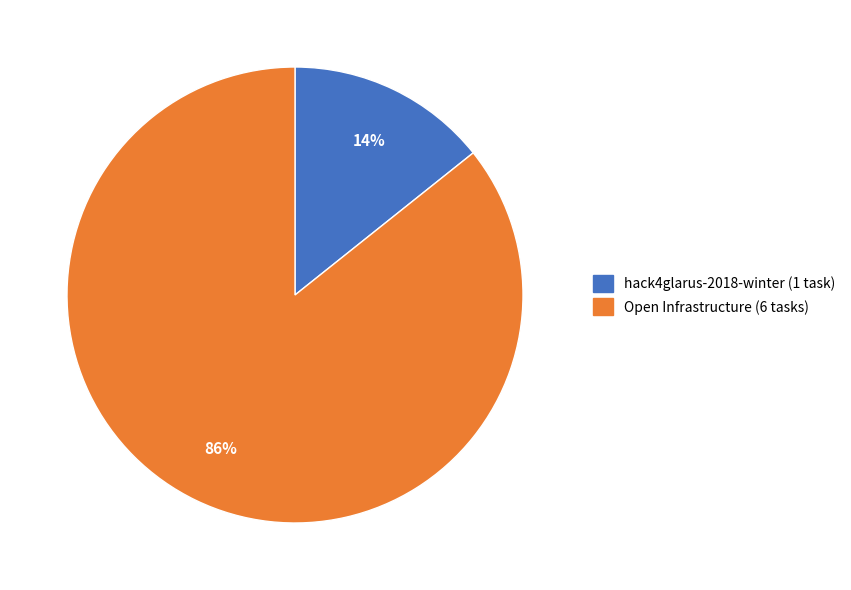

Which has a higher value, Open Infrastructure or hack4glarus-2018-winter?

Open Infrastructure